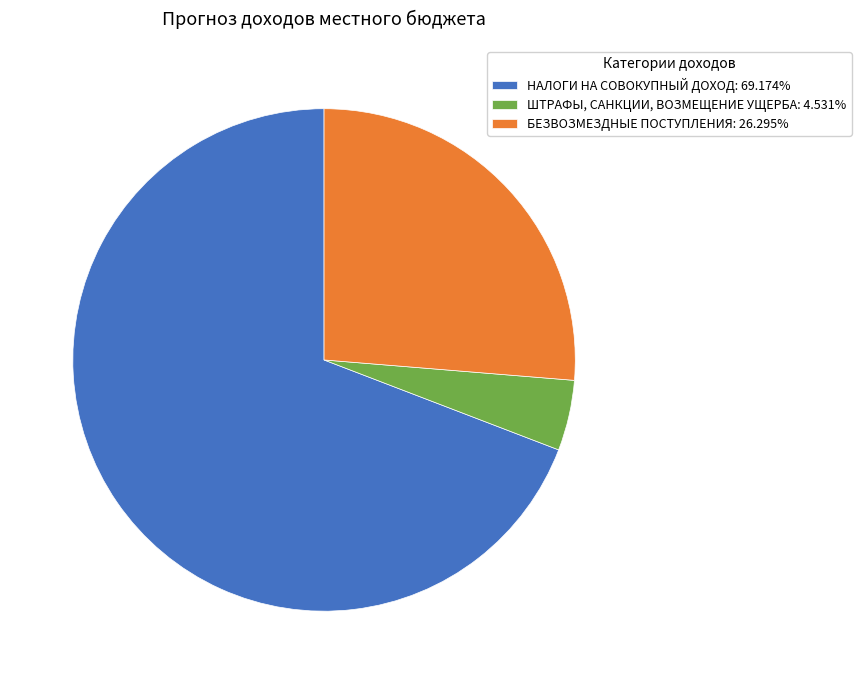

Approximately how many times larger is the value at НАЛОГИ НА СОВОКУПНЫЙ ДОХОД: 69.174% compared to ШТРАФЫ, САНКЦИИ, ВОЗМЕЩЕНИЕ УЩЕРБА: 4.531%?

15.3